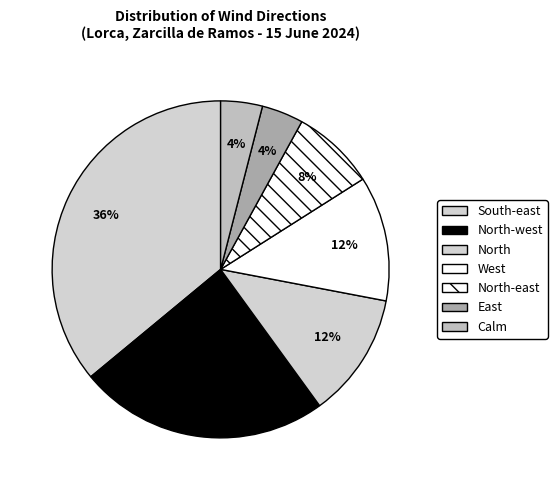

Count the number of slices in the pie.

7